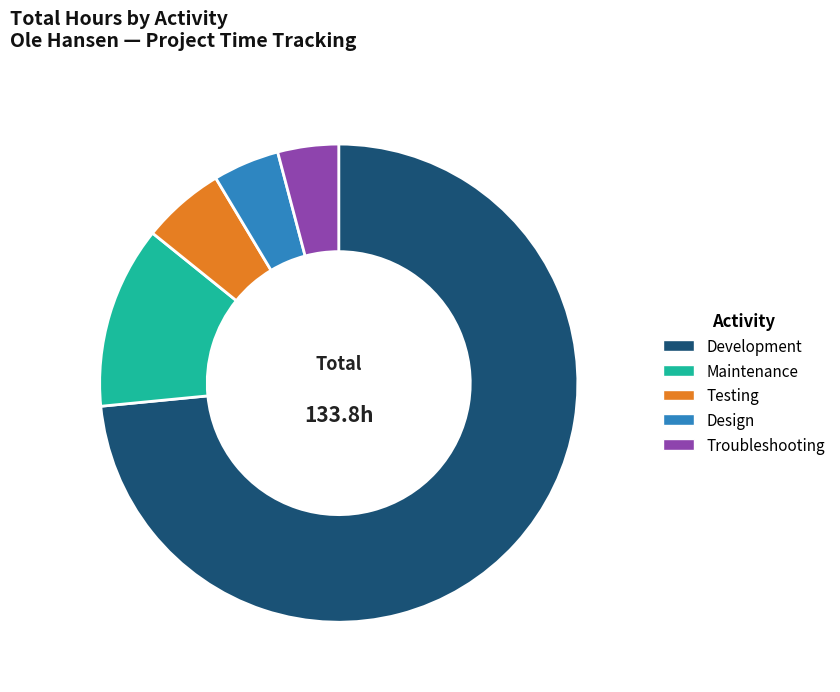

What is the ratio of the value at Testing to the value at Troubleshooting?

1.4